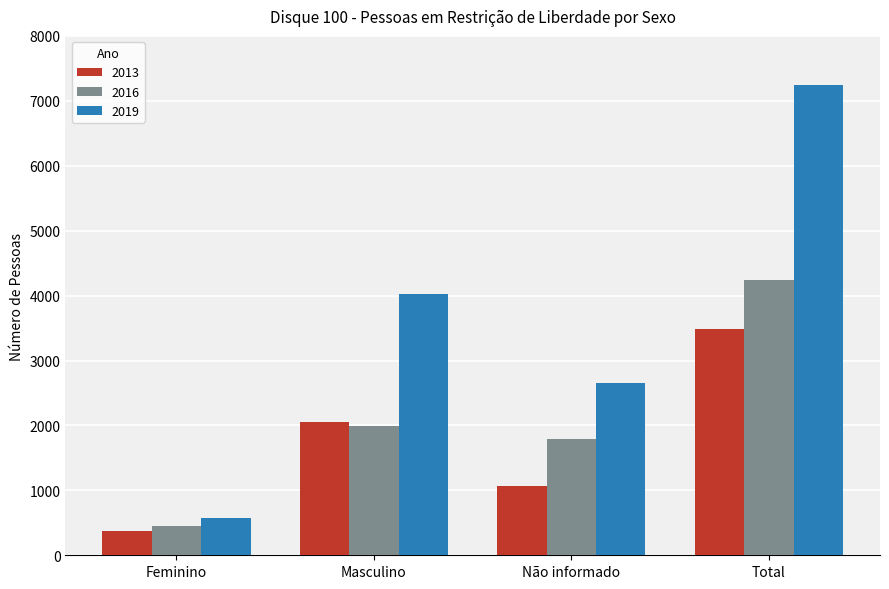

What is the maximum value shown in the chart?

7245